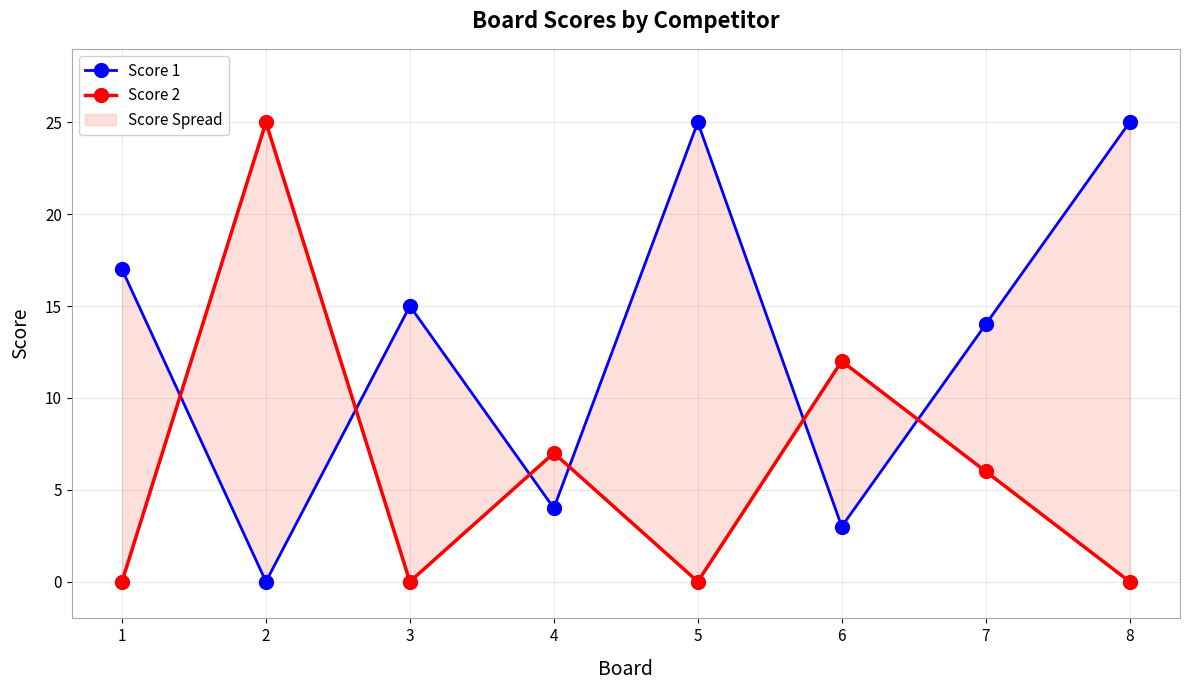

After their last crossing, which series has the higher values: Score 1 or Score 2?

Score 1